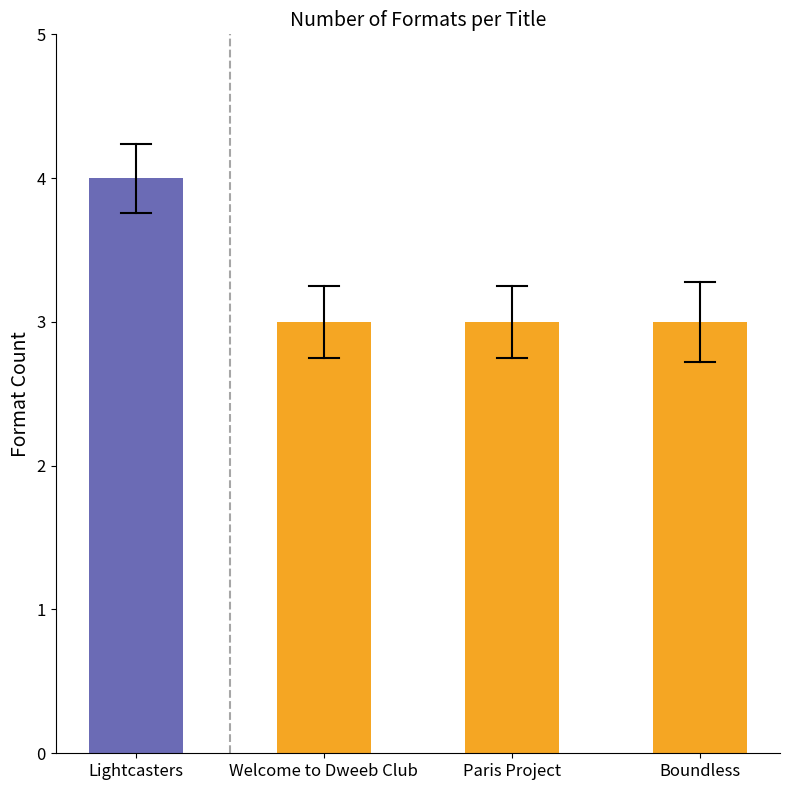

Which has a higher value, Lightcasters or Boundless?

Lightcasters